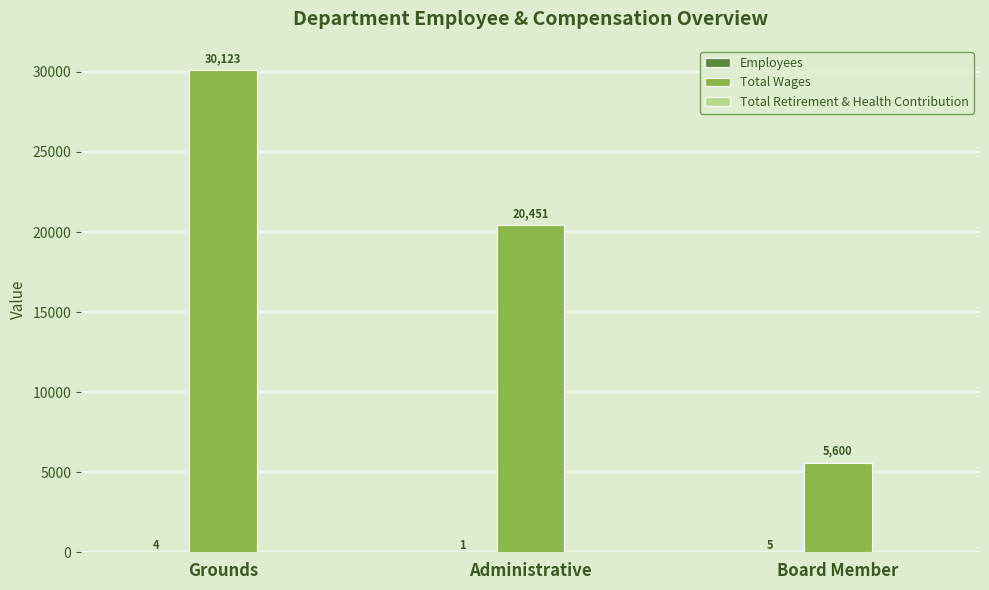

Which category has the highest value across all series?

Grounds